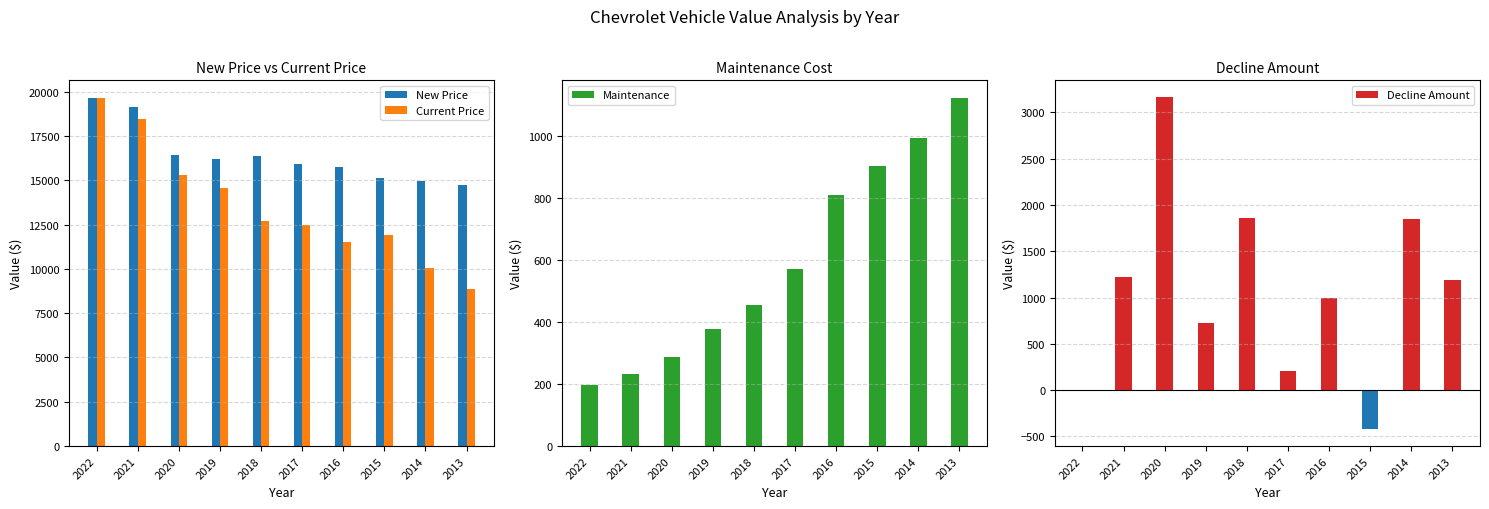

Rank the categories by Current Price value from lowest to highest.

2013, 2014, 2016, 2015, 2017, 2018, 2019, 2020, 2021, 2022